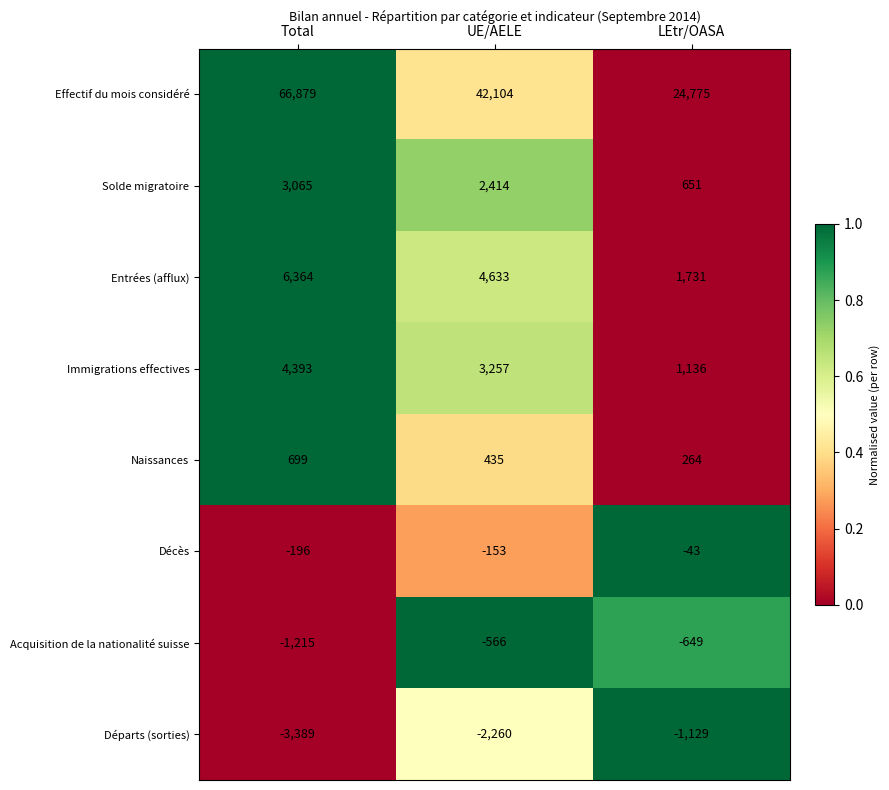

Reading left to right, what are all the values shown in this chart?

Effectif du mois considéré: Total=66879	UE/AELE=42104	LEtr/OASA=24775
Solde migratoire: Total=3065	UE/AELE=2414	LEtr/OASA=651
Entrées (afflux): Total=6364	UE/AELE=4633	LEtr/OASA=1731
Immigrations effectives: Total=4393	UE/AELE=3257	LEtr/OASA=1136
Naissances: Total=699	UE/AELE=435	LEtr/OASA=264
Décès: Total=-196	UE/AELE=-153	LEtr/OASA=-43
Acquisition de la nationalité suisse: Total=-1215	UE/AELE=-566	LEtr/OASA=-649
Départs (sorties): Total=-3389	UE/AELE=-2260	LEtr/OASA=-1129